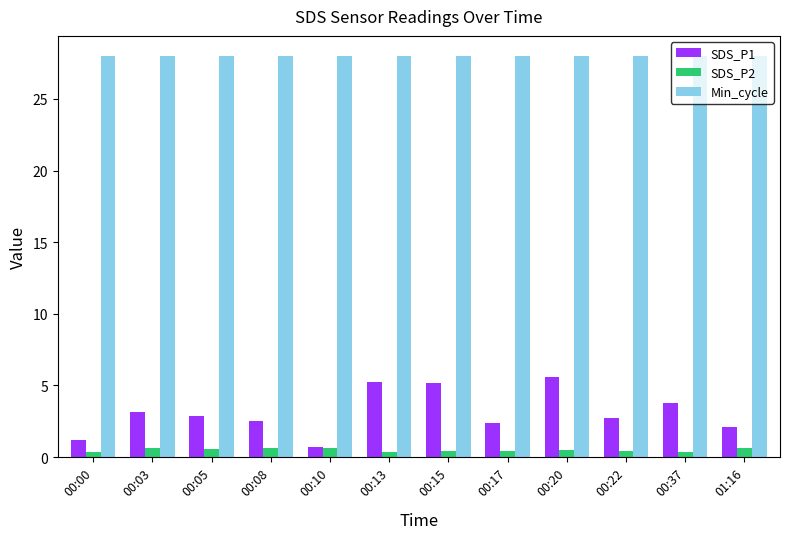

What value does the Min_cycle series have at 00:05?

28.0